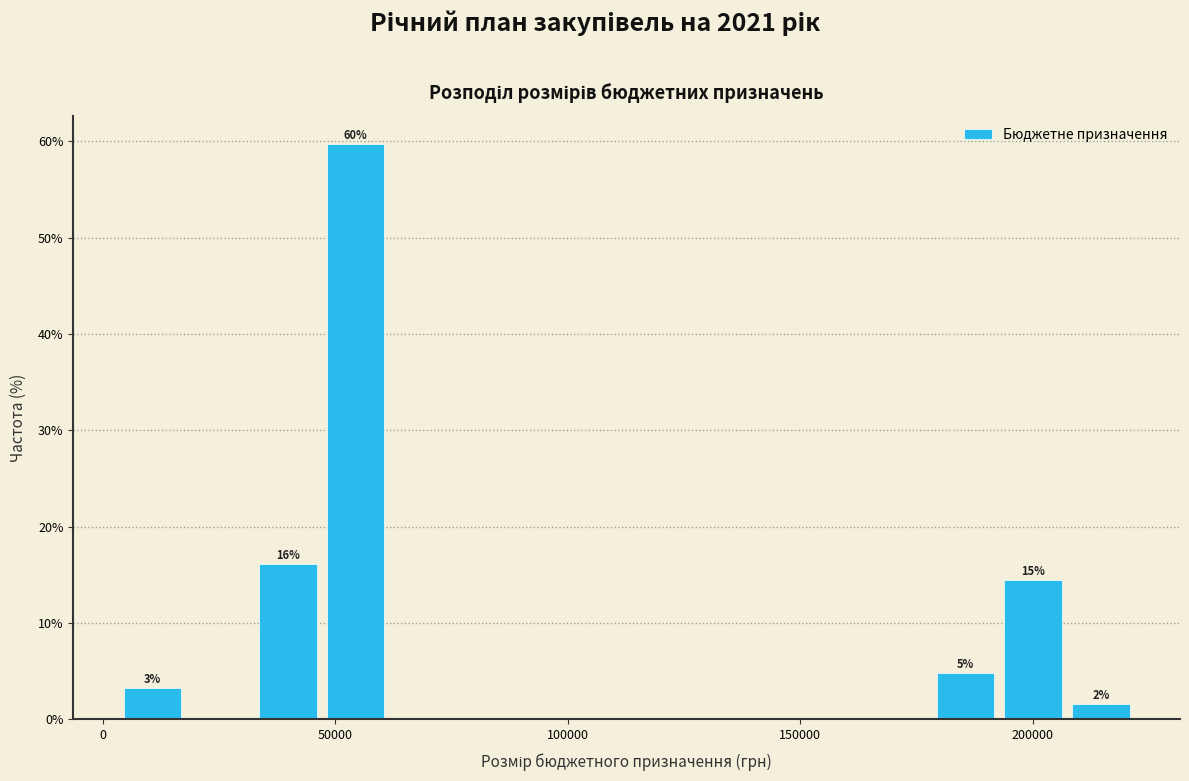

Around what value on the x-axis is the tallest bar? Give the approximate position of its centre, as read against the axis.

55000